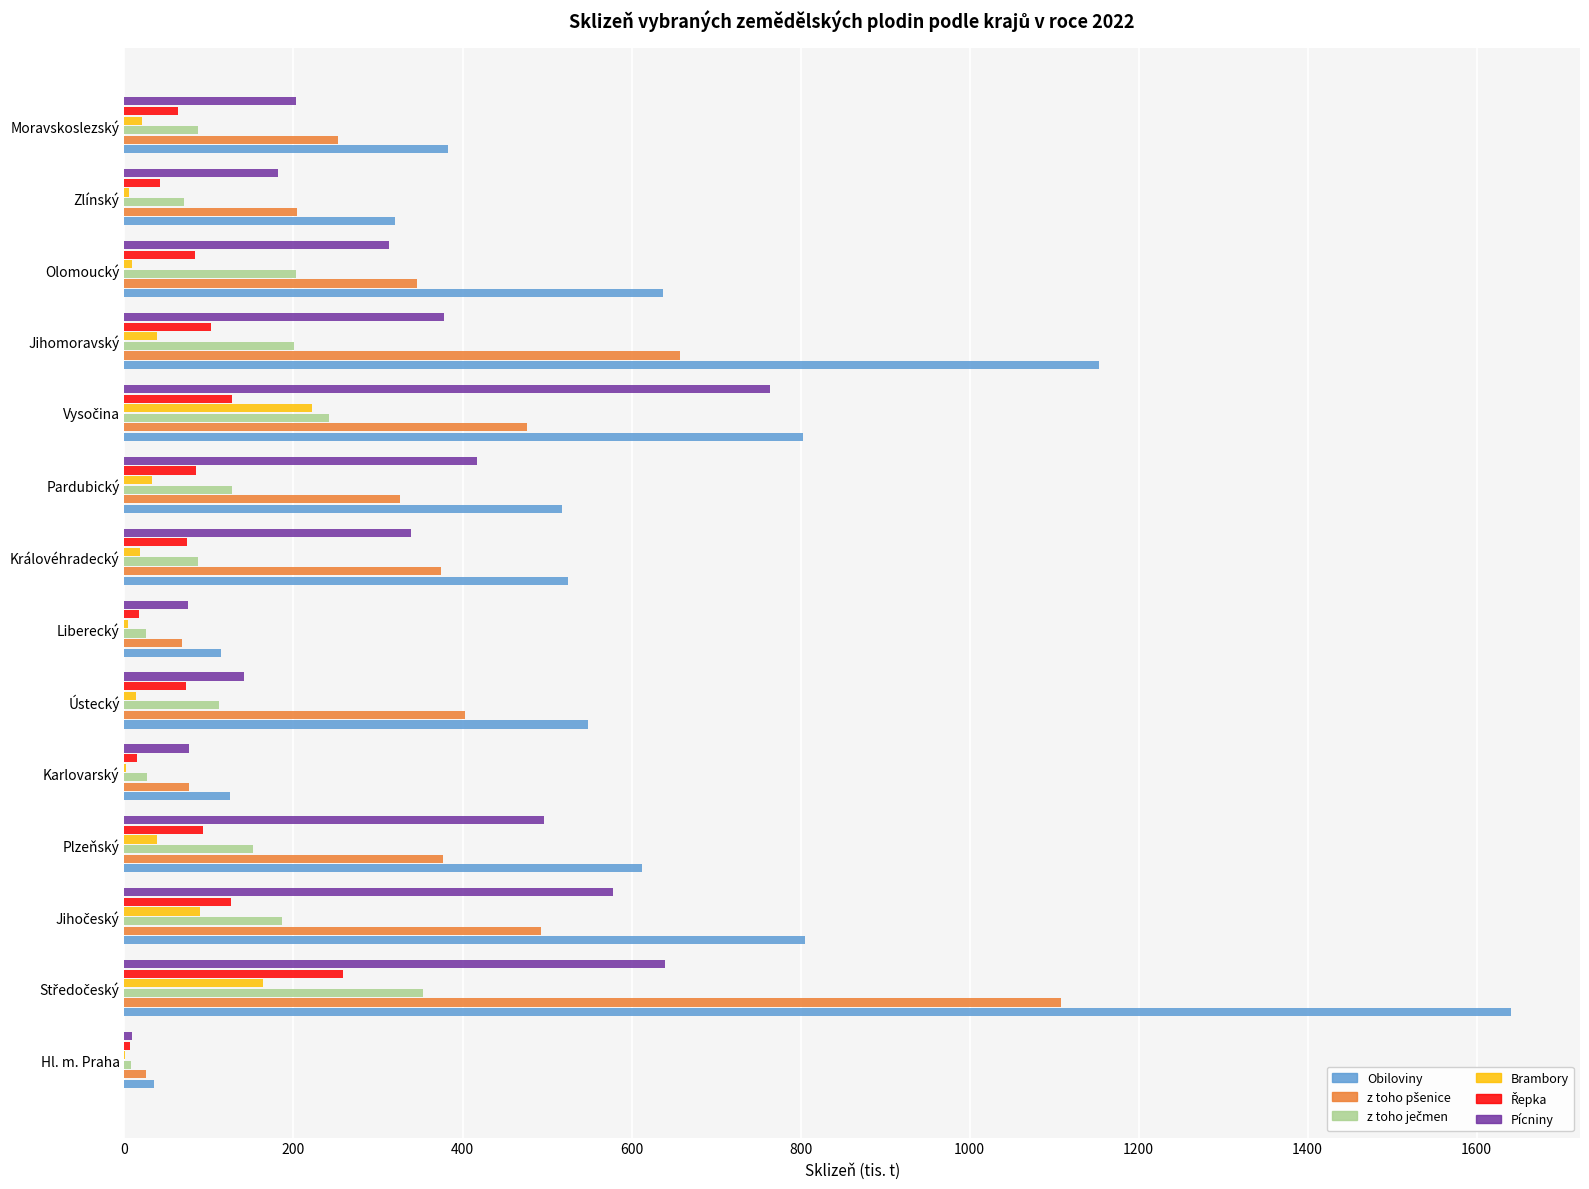

The value of Pícniny at Olomoucký is 538.0. True or false?

False